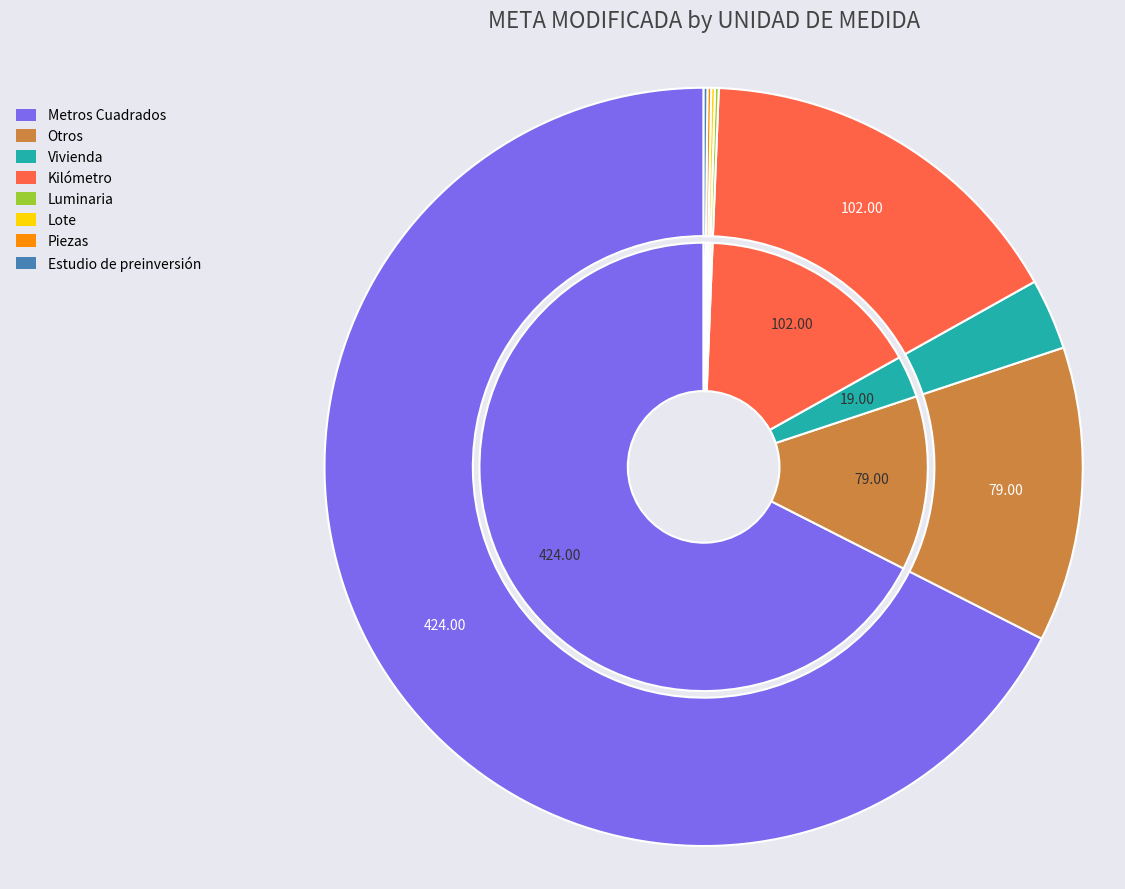

What portion of the pie excludes Luminaria?

99.8%